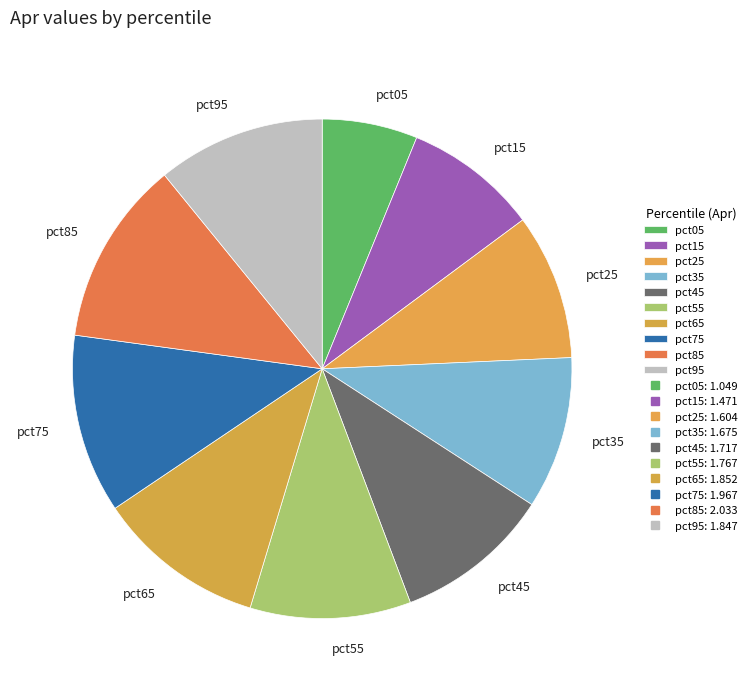

How many slices are in this pie chart?

10